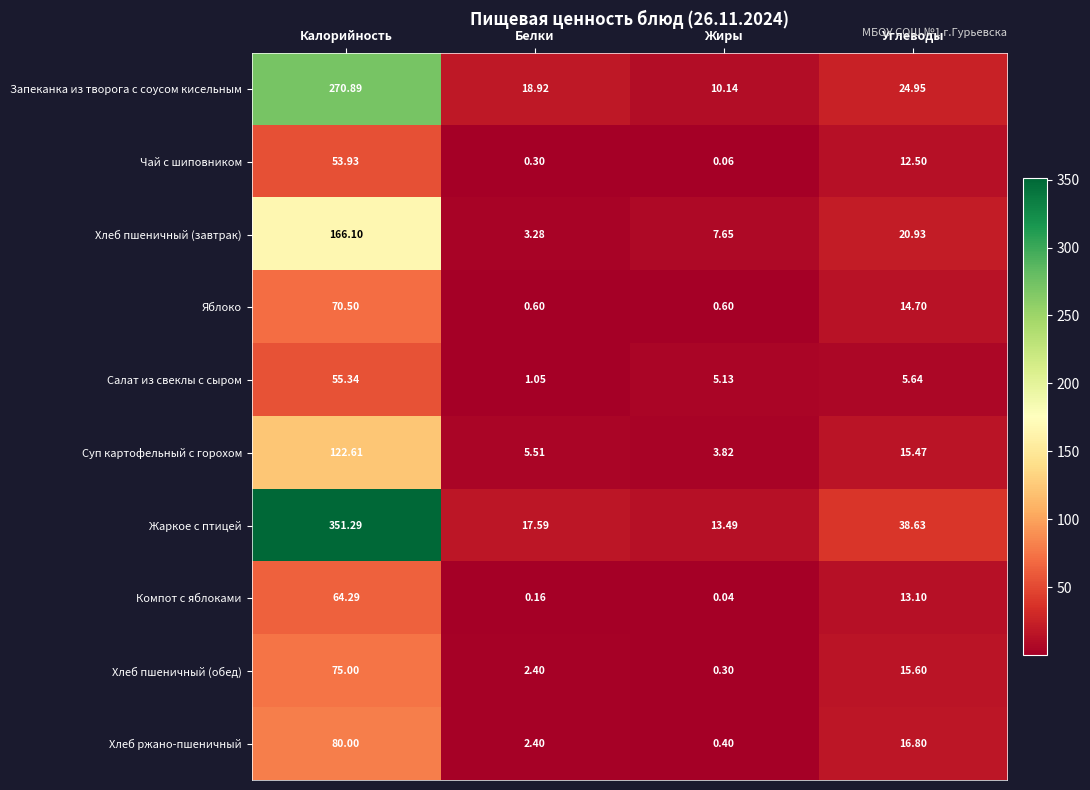

List the series in order of their peak value, lowest first.

Чай с шиповником, Салат из свеклы с сыром, Компот с яблоками, Яблоко, Хлеб пшеничный (обед), Хлеб ржано-пшеничный, Суп картофельный с горохом, Хлеб пшеничный (завтрак), Запеканка из творога с соусом кисельным, Жаркое с птицей